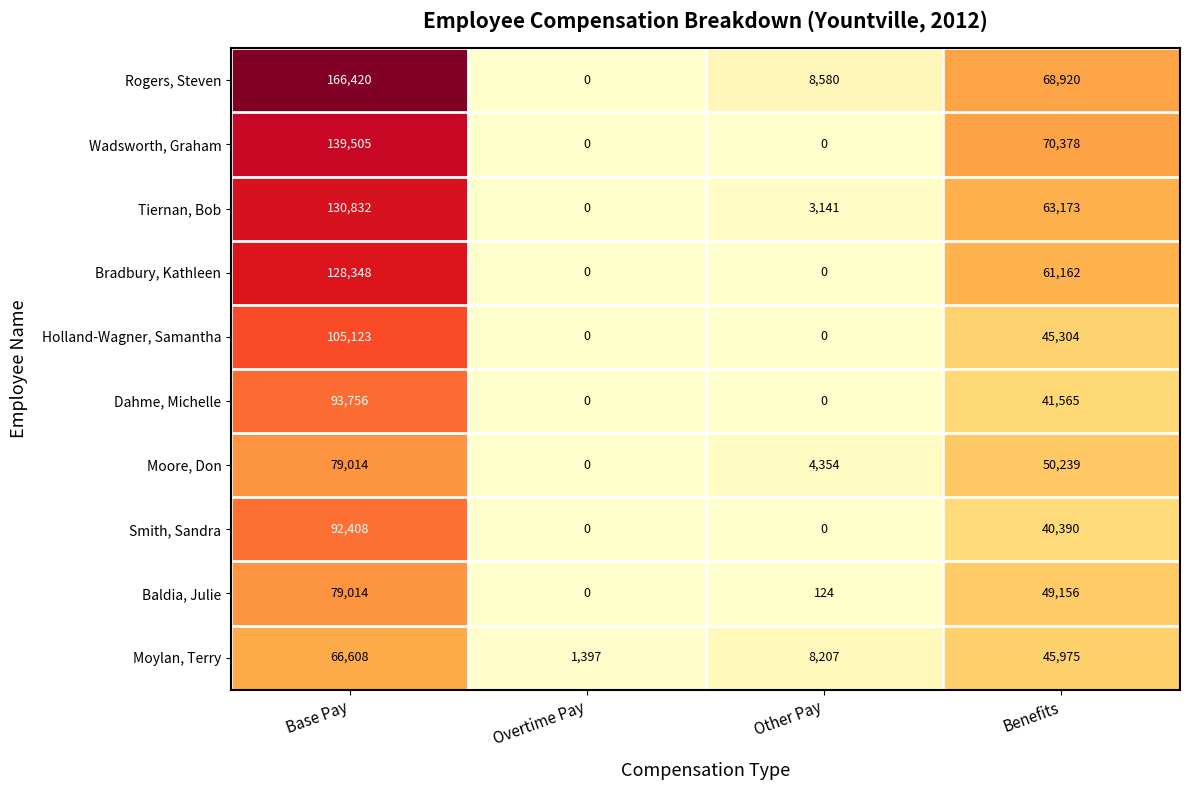

What is the sum of the Smith, Sandra values at Benefits and Base Pay?

132798